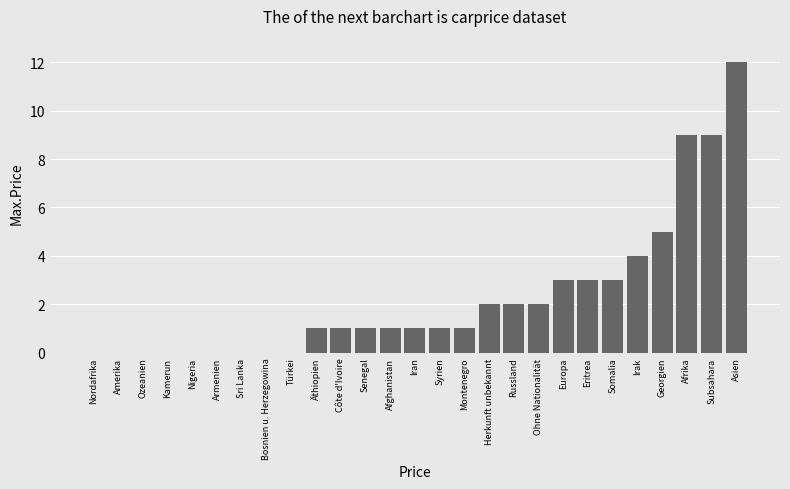

Reading left to right, what are all the values shown in this chart?

Nordafrika=0	Amerika=0	Ozeanien=0	Kamerun=0	Nigeria=0	Armenien=0	Sri Lanka=0	Bosnien u. Herzegowina=0	Türkei=0	Äthiopien=1	Côte d'Ivoire=1	Senegal=1	Afghanistan=1	Iran=1	Syrien=1	Montenegro=1	Herkunft unbekannt=2	Russland=2	Ohne Nationalität=2	Europa=3	Eritrea=3	Somalia=3	Irak=4	Georgien=5	Afrika=9	Subsahara=9	Asien=12